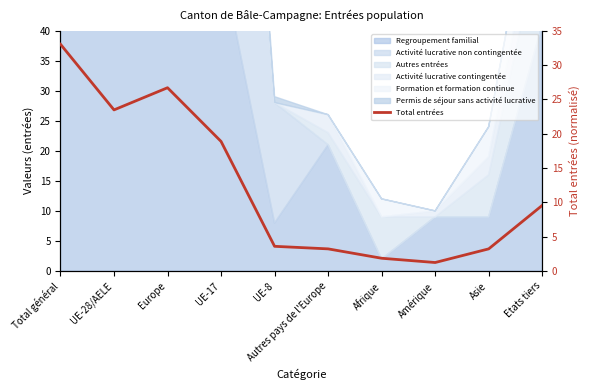

How many lines are shown in the chart?

1